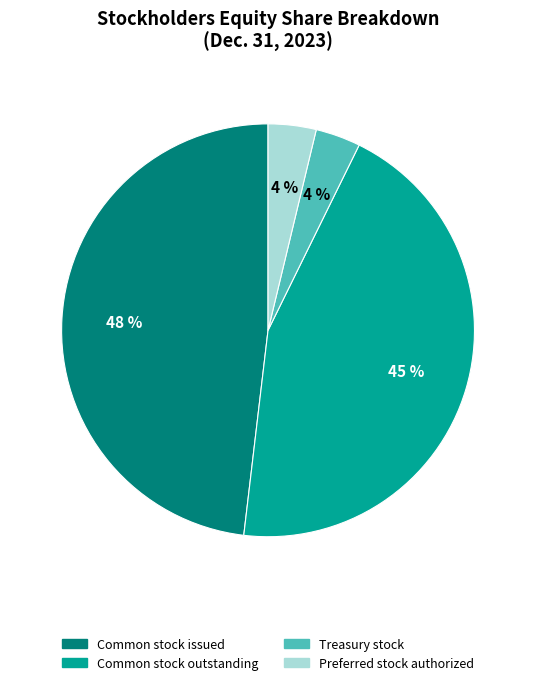

Which slice is the largest?

Common stock issued